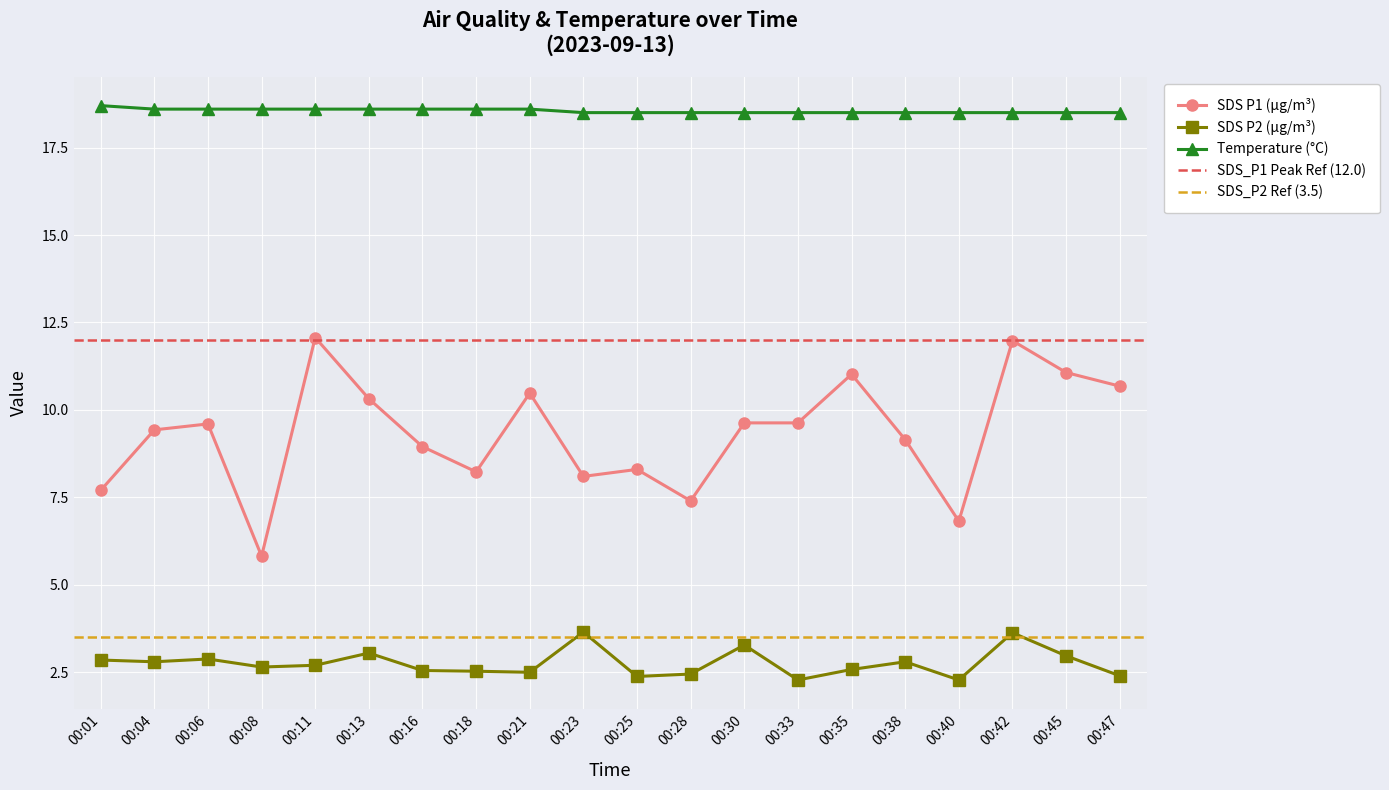

Between 00:25 and 00:40, which series saw the biggest shift?

SDS_P1